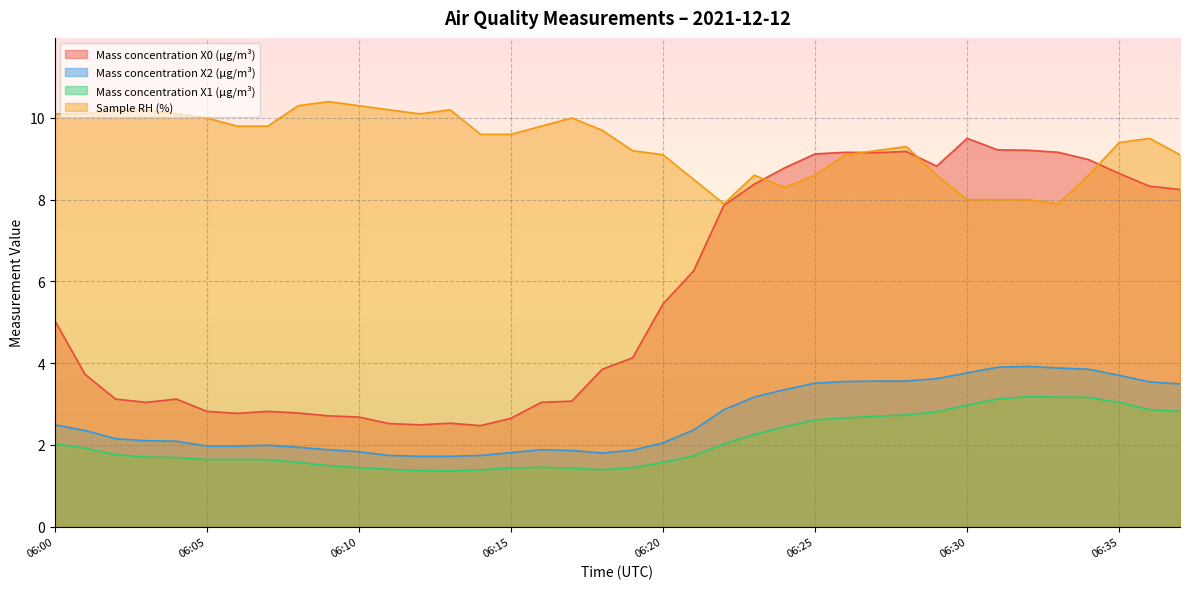

Which series has the largest total across all categories?

Sample RH (%)